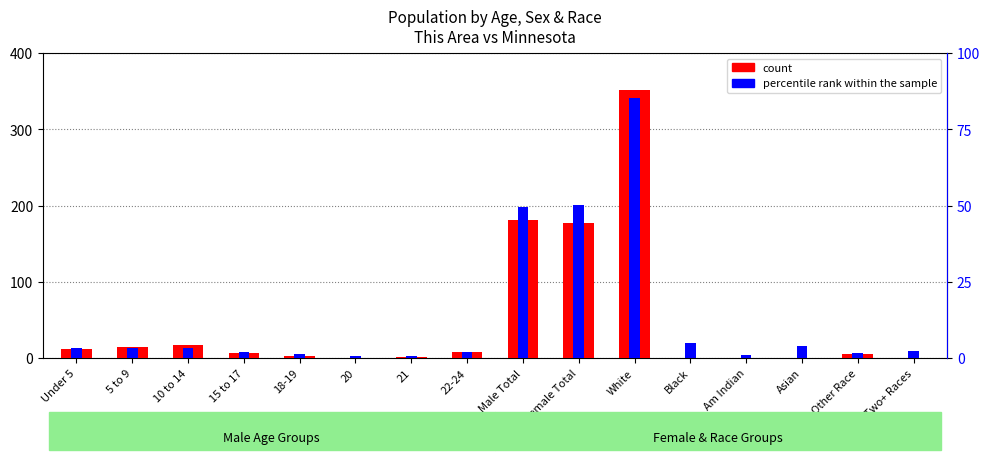

What position from the right is Female Total?

7